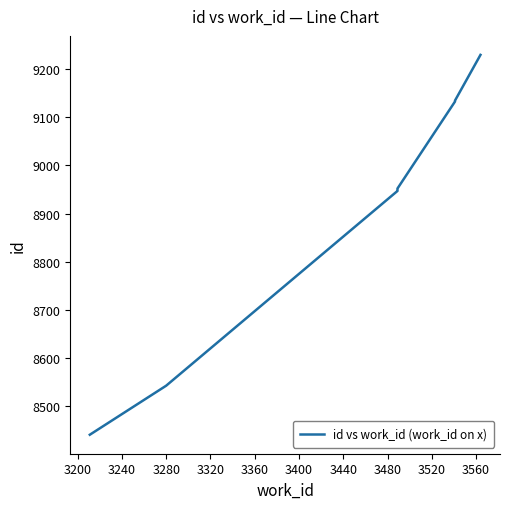

True or false: there are more than 1 points higher than both neighbors.

False